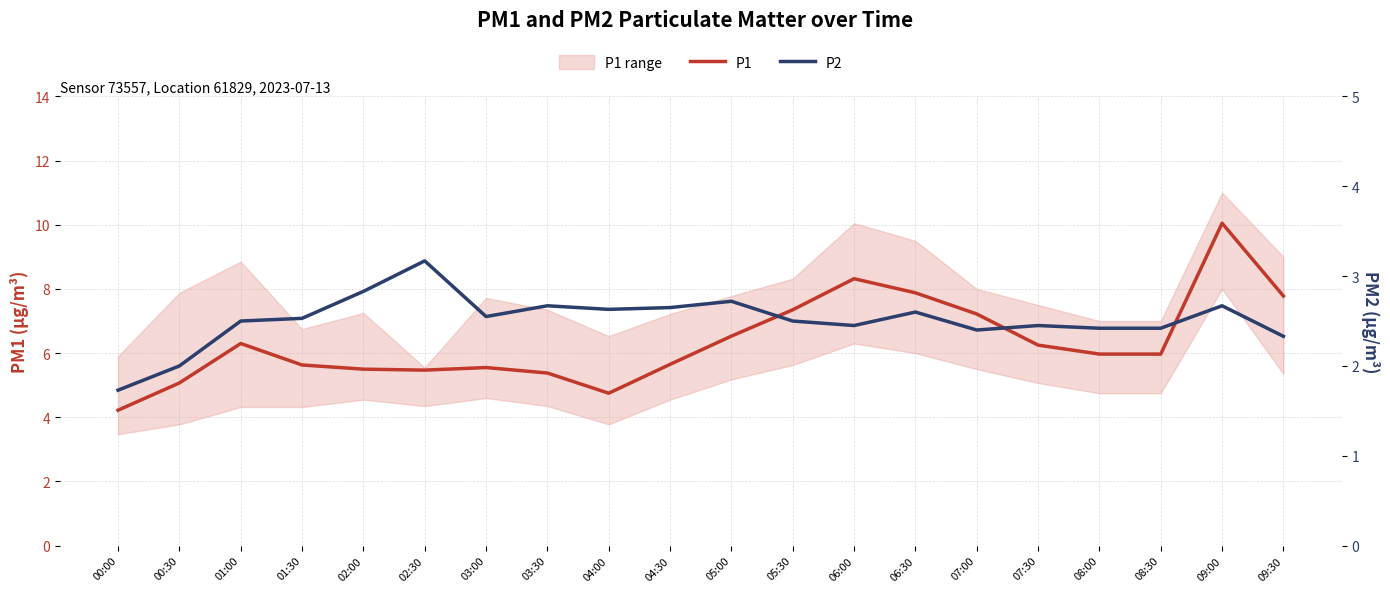

At which category is the sum across all series the highest?

09:00